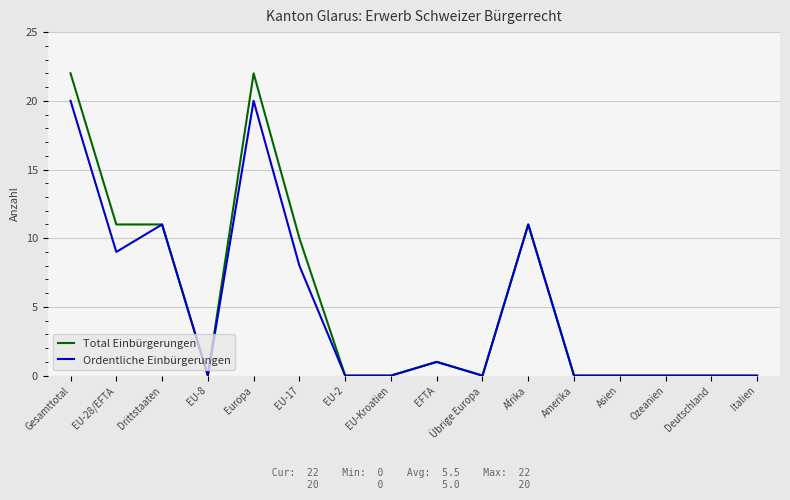

What is the difference between the maximum and minimum values in the Ordentliche Einbürgerungen series?

20